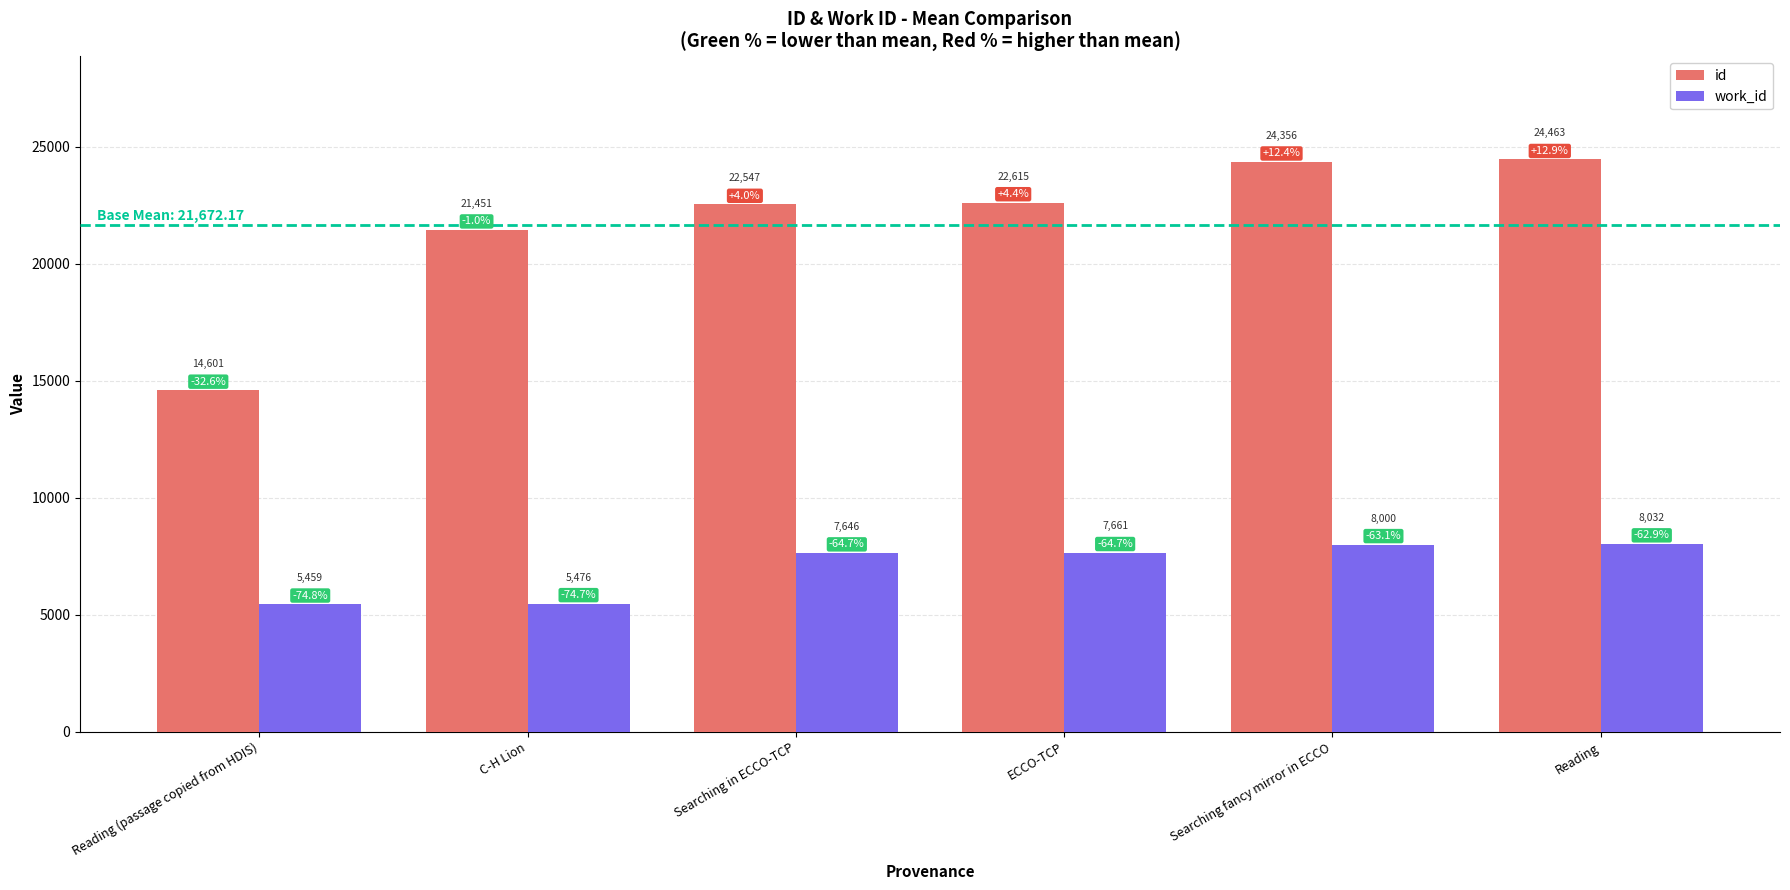

Which series has the largest total across all categories?

id